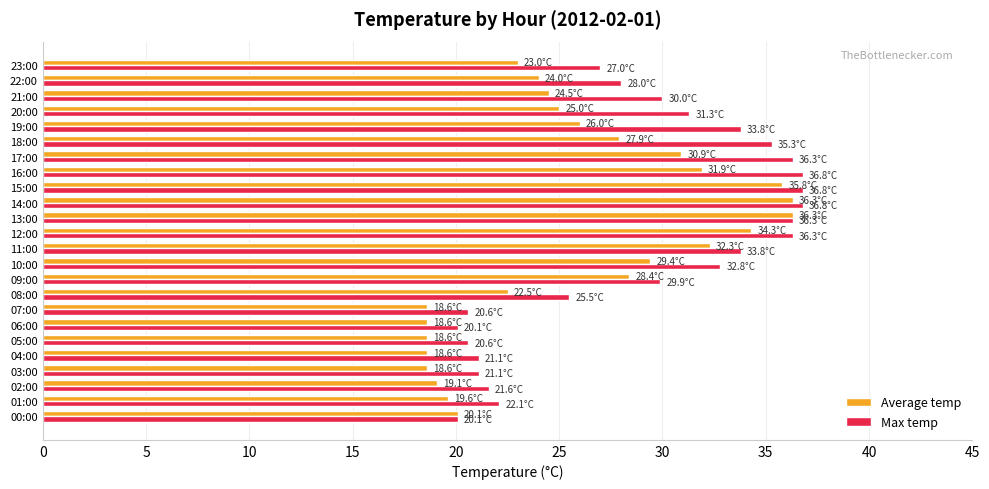

How many distinct data groups are displayed?

2